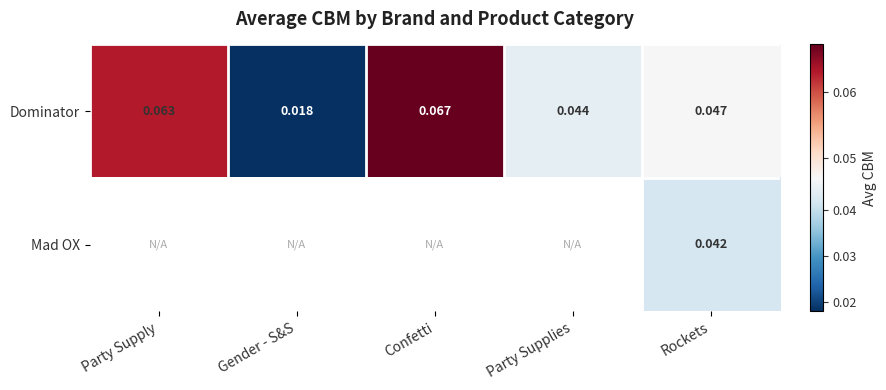

List the labels in order of Dominator value, largest first.

Confetti, Party Supply, Rockets, Party Supplies, Gender - S&S